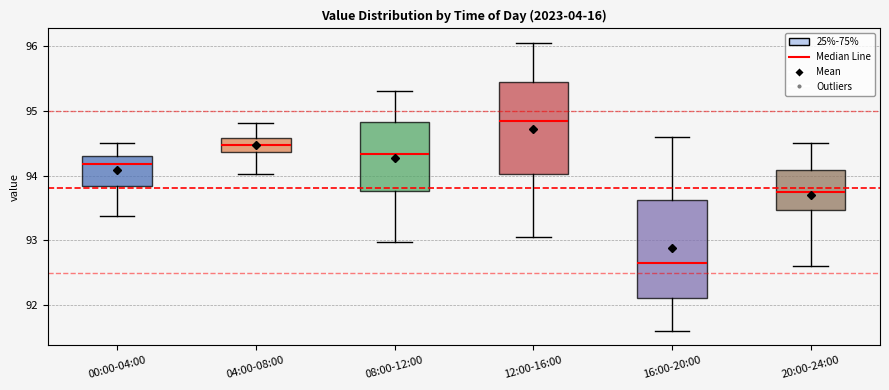

Reading left to right, transcribe this box plot: for each box, give where its median line is, the range the box spans, and where its two whiskers end, as read against the y-axis. The values are not printed on the chart, so give them approximately, as read against the axis.

00:00-04:00: median 94.2, box 93.8 to 94.3, whiskers 93.4 to 94.5
04:00-08:00: median 94.5, box 94.4 to 94.6, whiskers 94.0 to 94.8
08:00-12:00: median 94.3, box 93.8 to 94.8, whiskers 93.0 to 95.3
12:00-16:00: median 94.9, box 94.0 to 95.5, whiskers 93.1 to 96.1
16:00-20:00: median 92.7, box 92.1 to 93.6, whiskers 91.6 to 94.6
20:00-24:00: median 93.8, box 93.5 to 94.1, whiskers 92.6 to 94.5